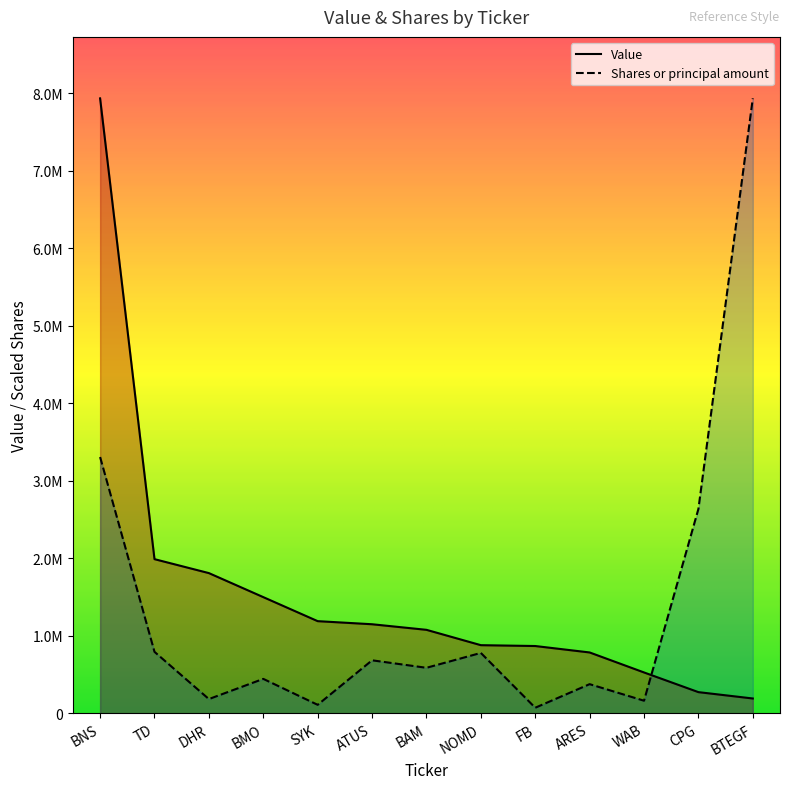

What is the greatest value displayed?

7935000.0